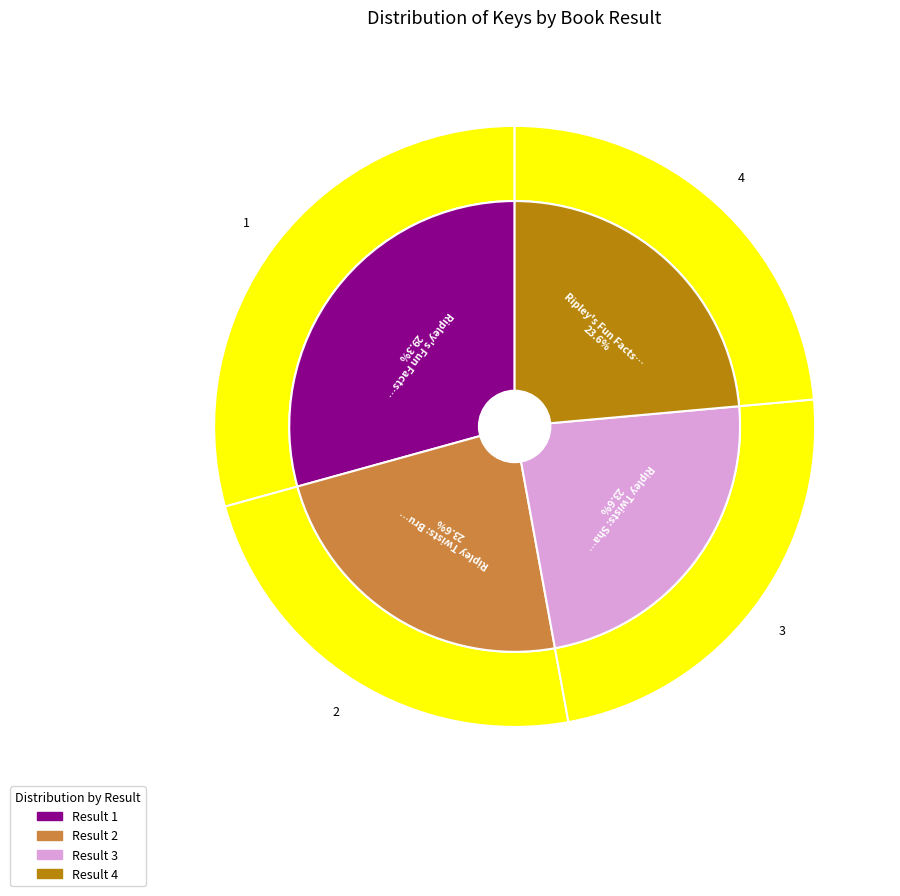

What is the change in value from Ripley's Fun Facts & Silly Stories: ONE to Ripley's Fun Facts & Silly Stories 2?

-100149707